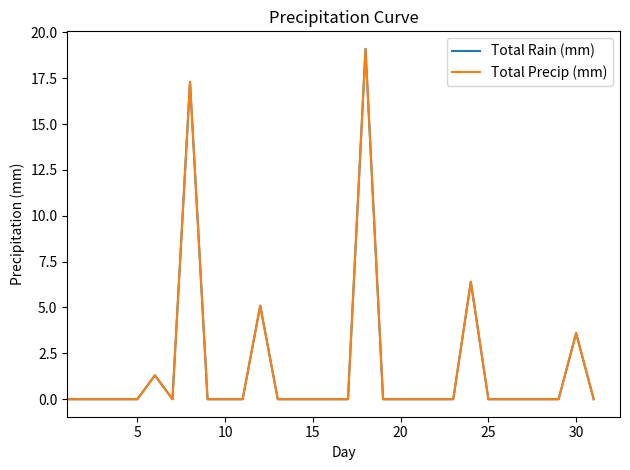

Does the chart have visible grid lines?

No